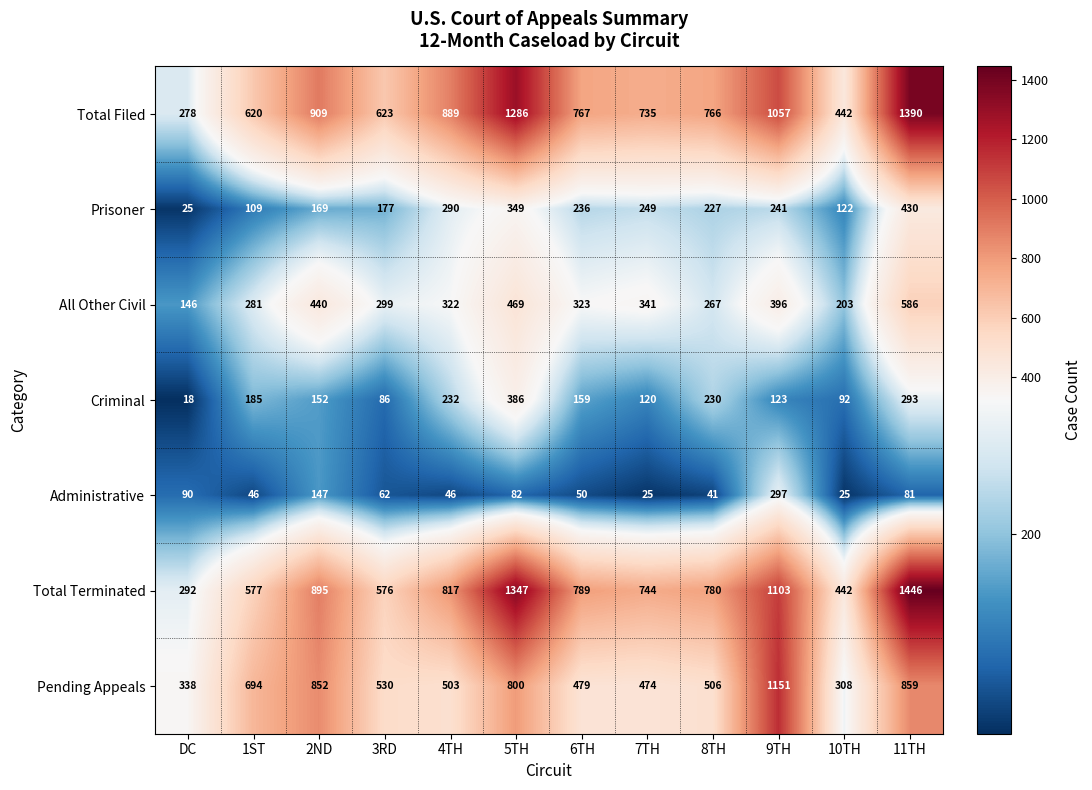

What is the minimum value shown in the chart?

18